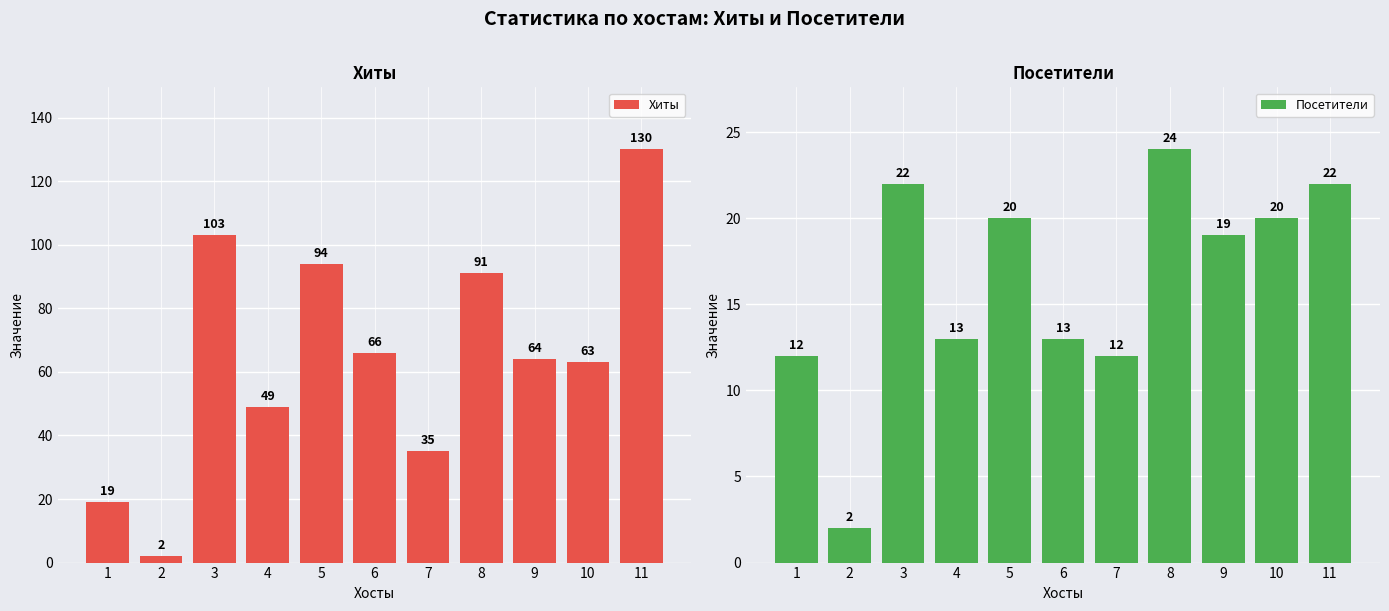

How many data points does each series have?

11